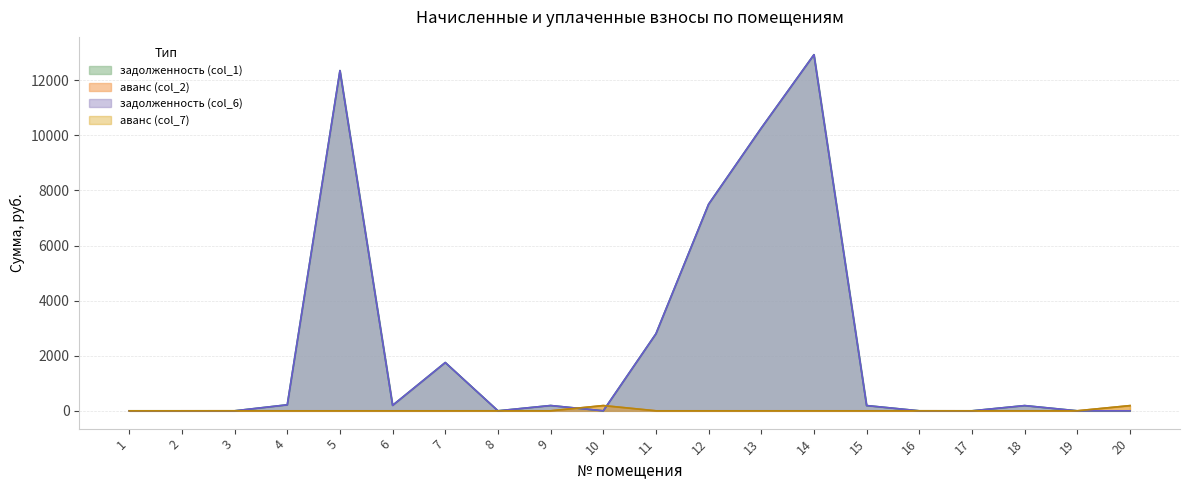

What is the difference between the maximum and second lowest values in the аванс (col_7) series?

190.3